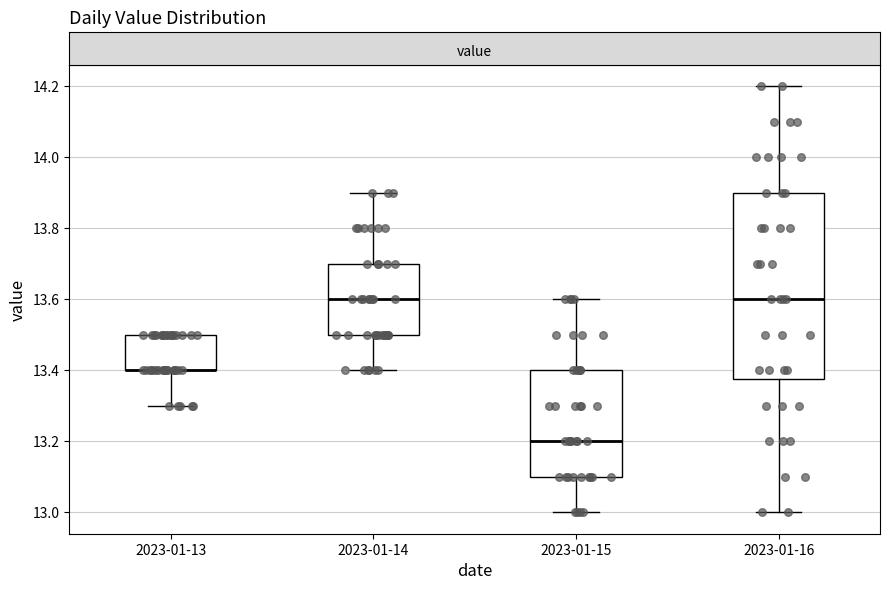

Where does the median line of the box for 2023-01-15 sit on the y-axis? The values are not printed on the chart, so give them approximately, as read against the axis.

13.20